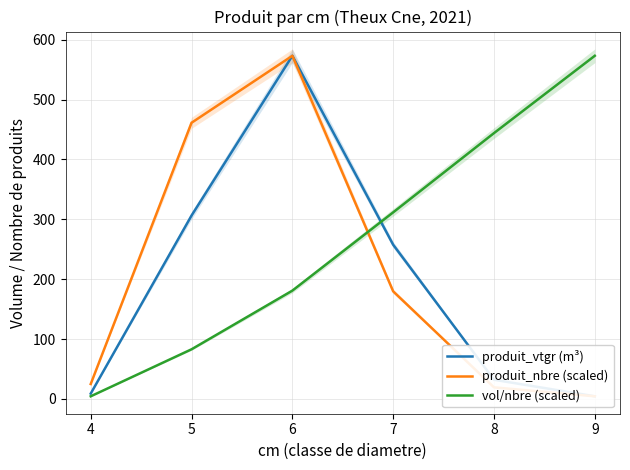

Between 8 and 6, which is larger?

6